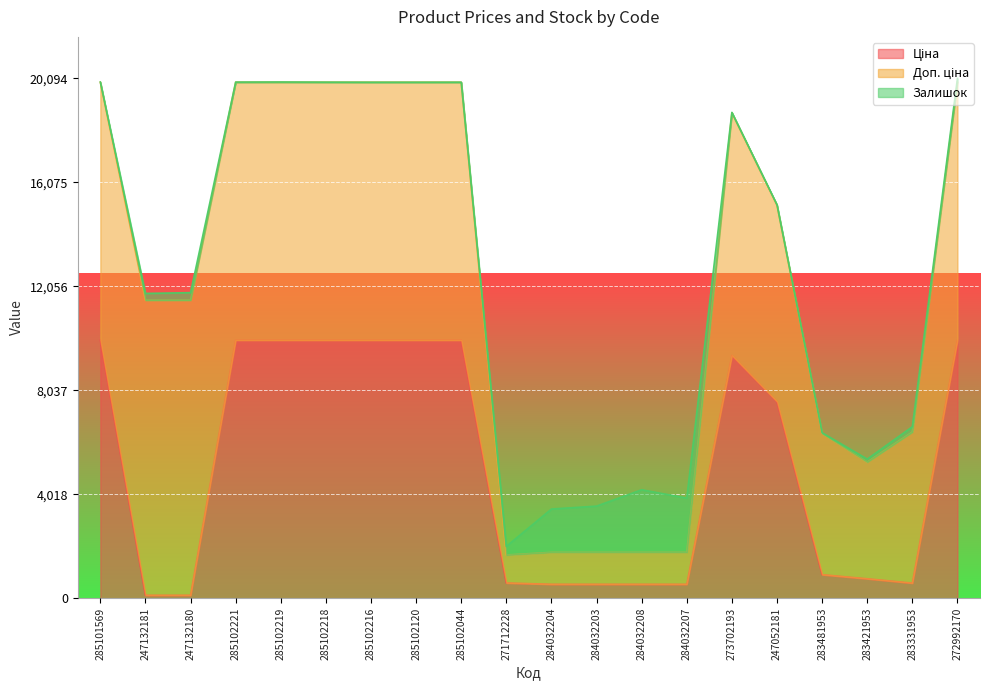

At which category is the sum across all series the highest?

272992170